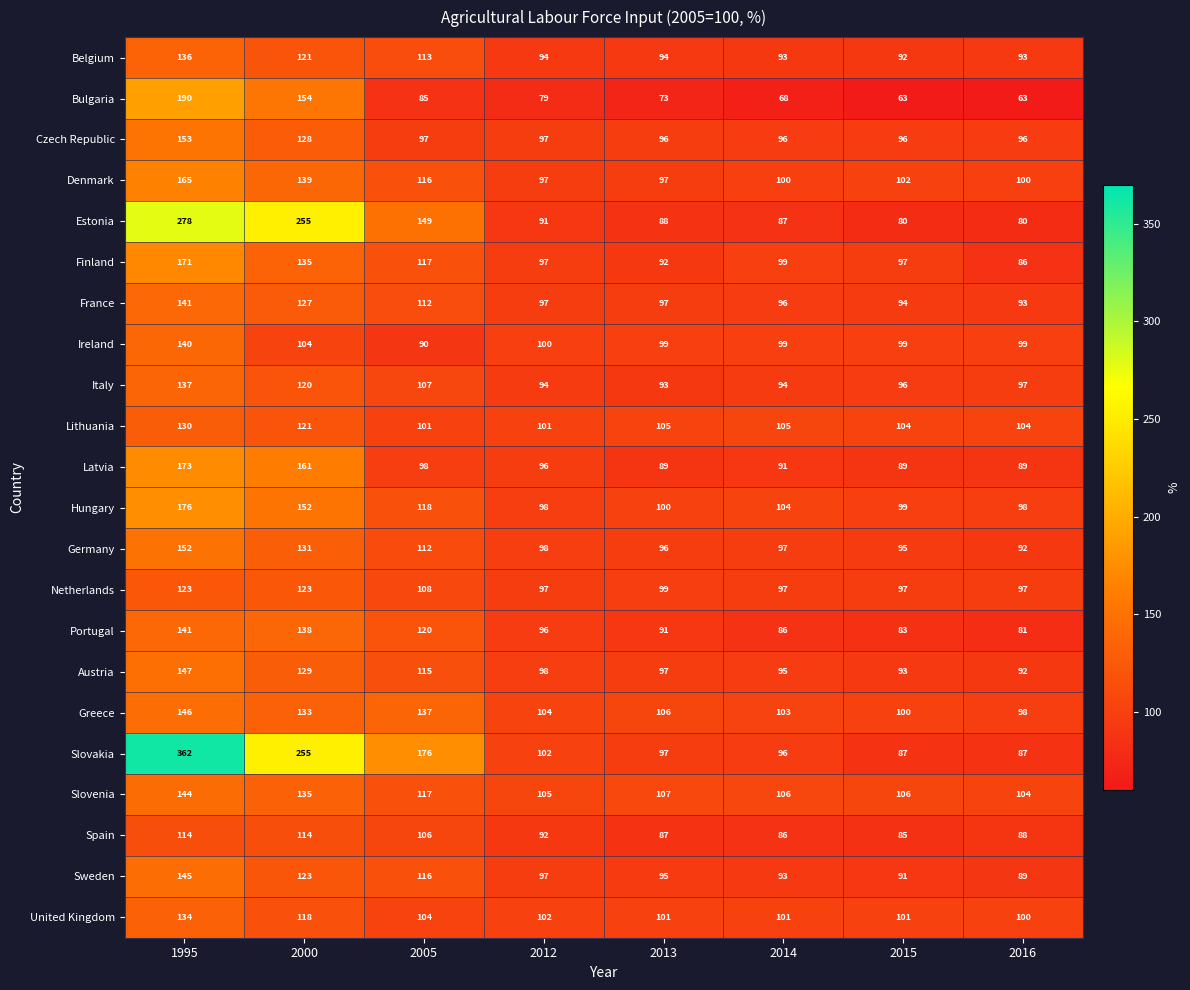

What is the difference between the maximum and minimum values in the Portugal series?

60